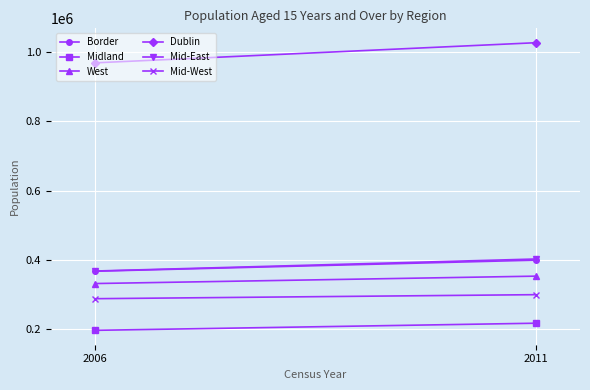

Reading right to left, list all the values displayed in this chart.

Border: 2011=398570	2006=366440
Midland: 2011=216057	2006=195429
West: 2011=352277	2006=330845
Dublin: 2011=1027817	2006=969524
Mid-East: 2011=401881	2006=367064
Mid-West: 2011=298681	2006=287010